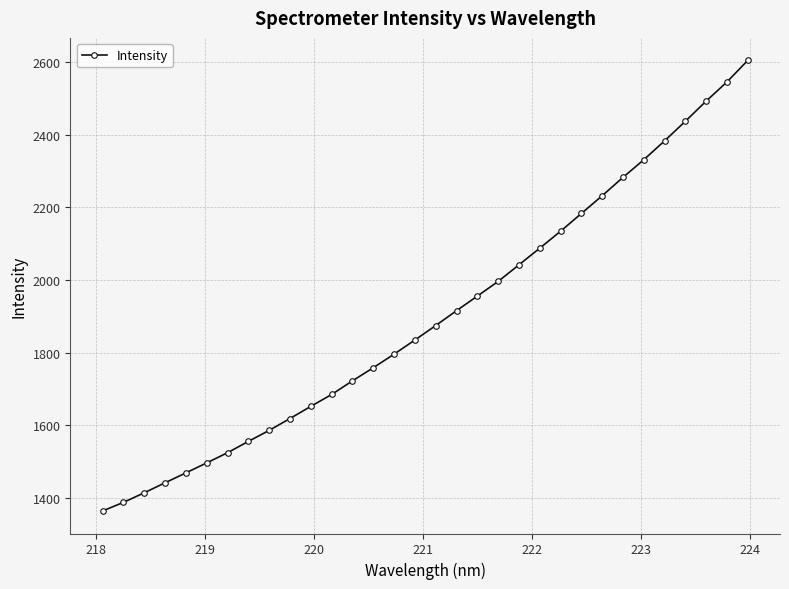

What is the value of the 27th point from the left?

2330.6